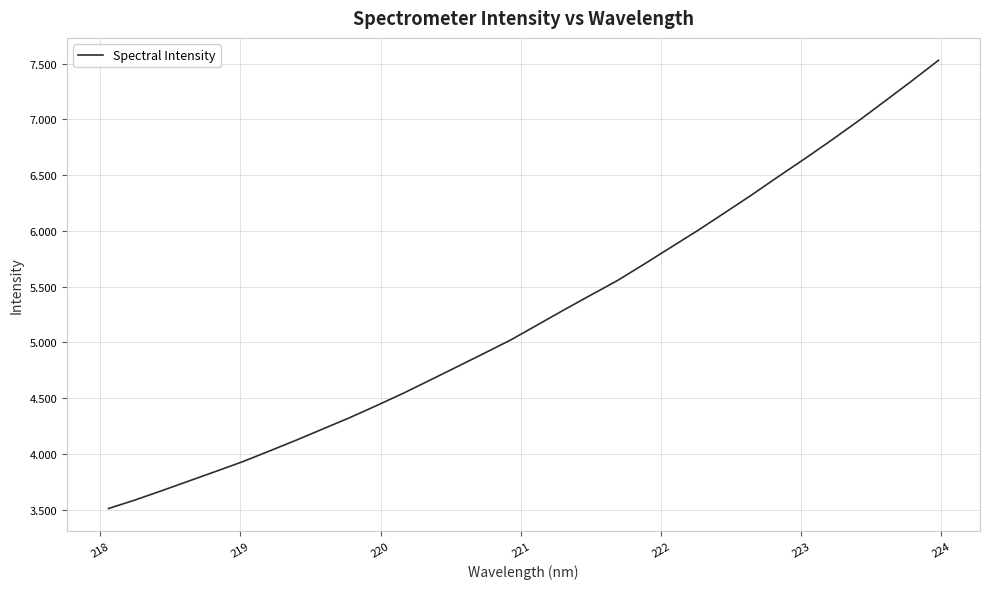

Does the chart display data point markers on the line(s)?

No